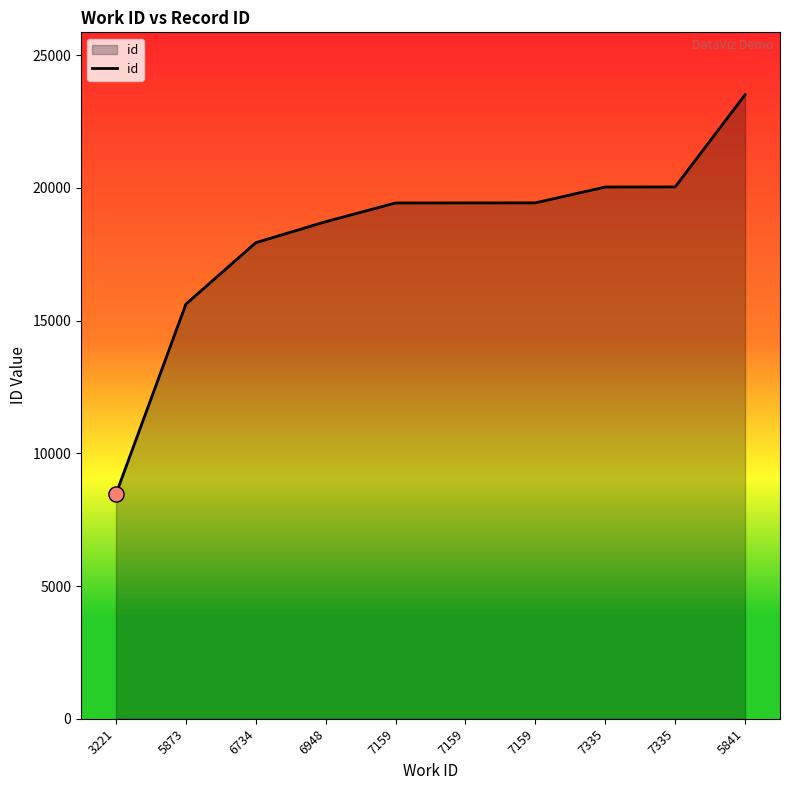

How many lines are shown in the chart?

1